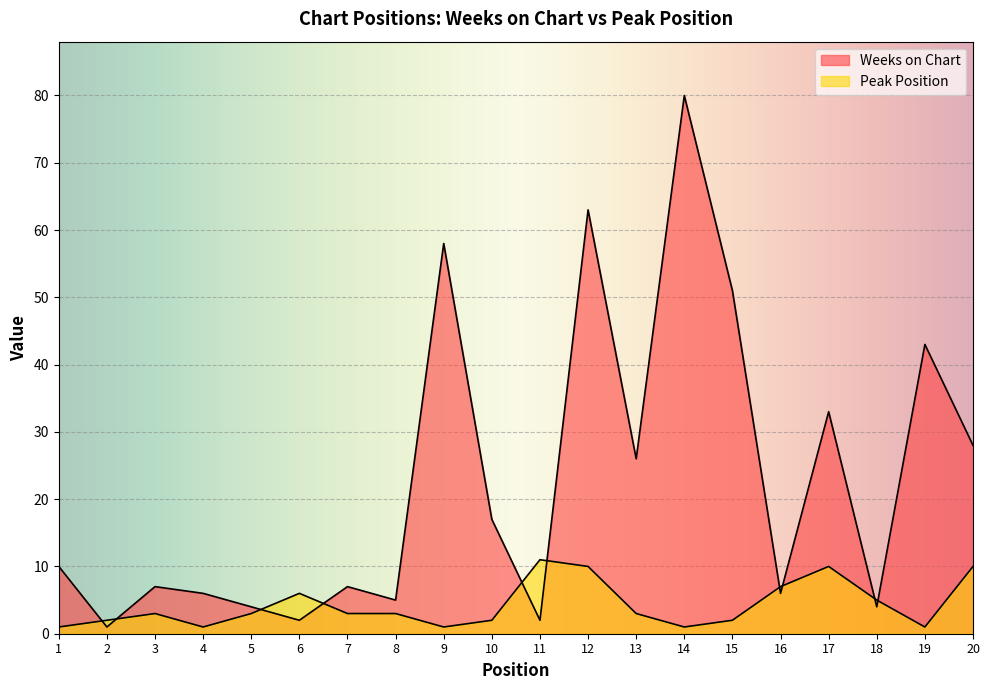

At how many categories does at least one series exceed 28?

6